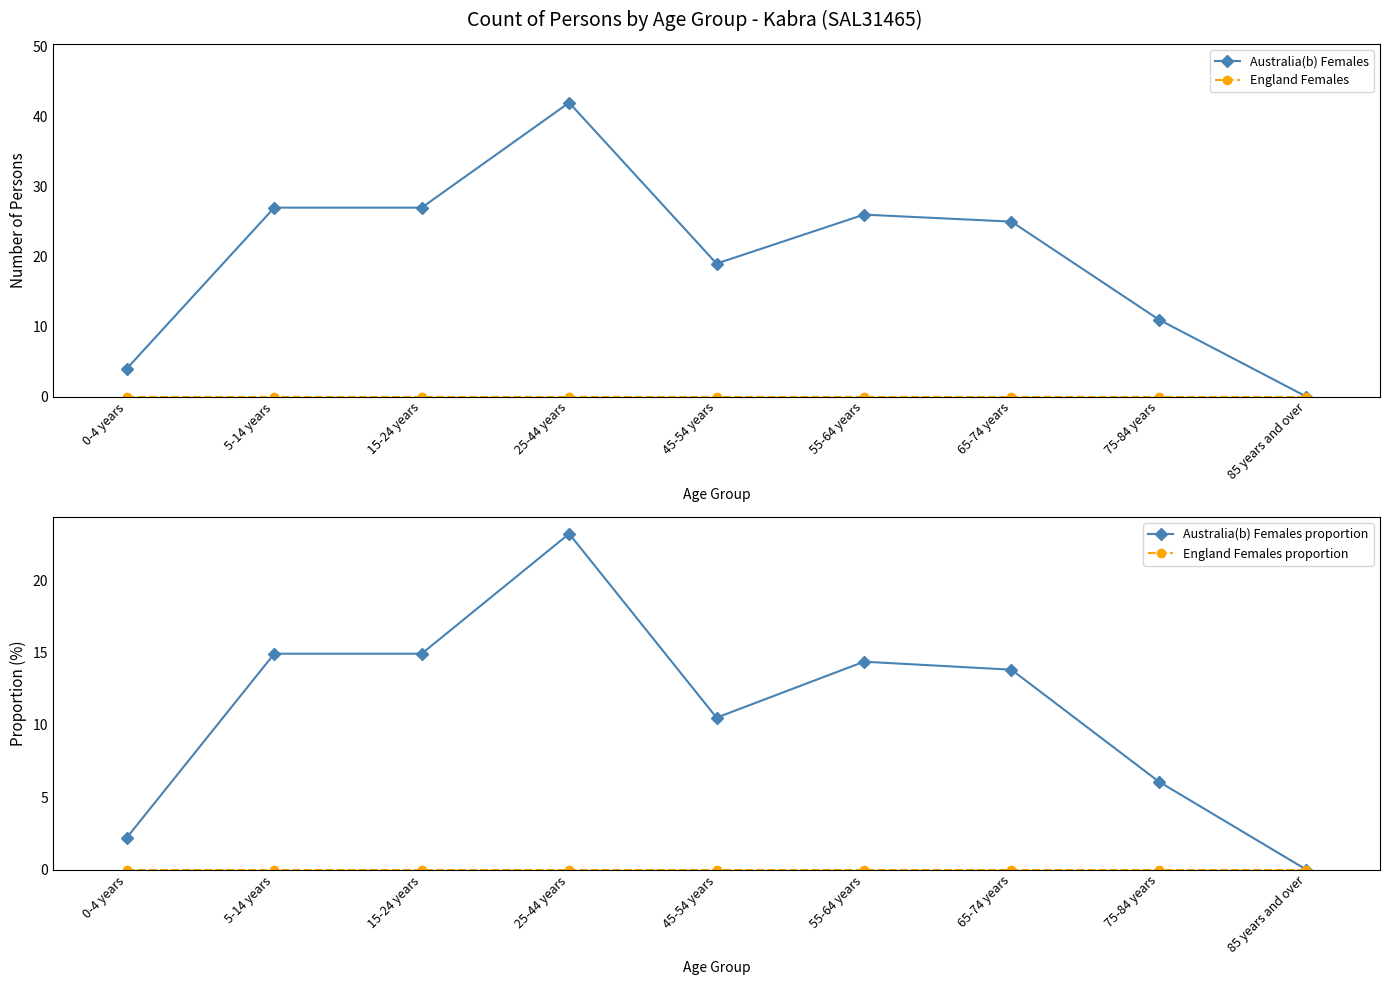

Reading left to right, what are all the values shown in this chart?

Australia(b) Females: 4.0	27.0	27.0	42.0	19.0	26.0	25.0	11.0	0.0
England Females: 0.0	0.0	0.0	0.0	0.0	0.0	0.0	0.0	0.0
Australia(b) Females proportion: 2.2	14.9	14.9	23.2	10.5	14.4	13.8	6.1	0.0
England Females proportion: 0.0	0.0	0.0	0.0	0.0	0.0	0.0	0.0	0.0